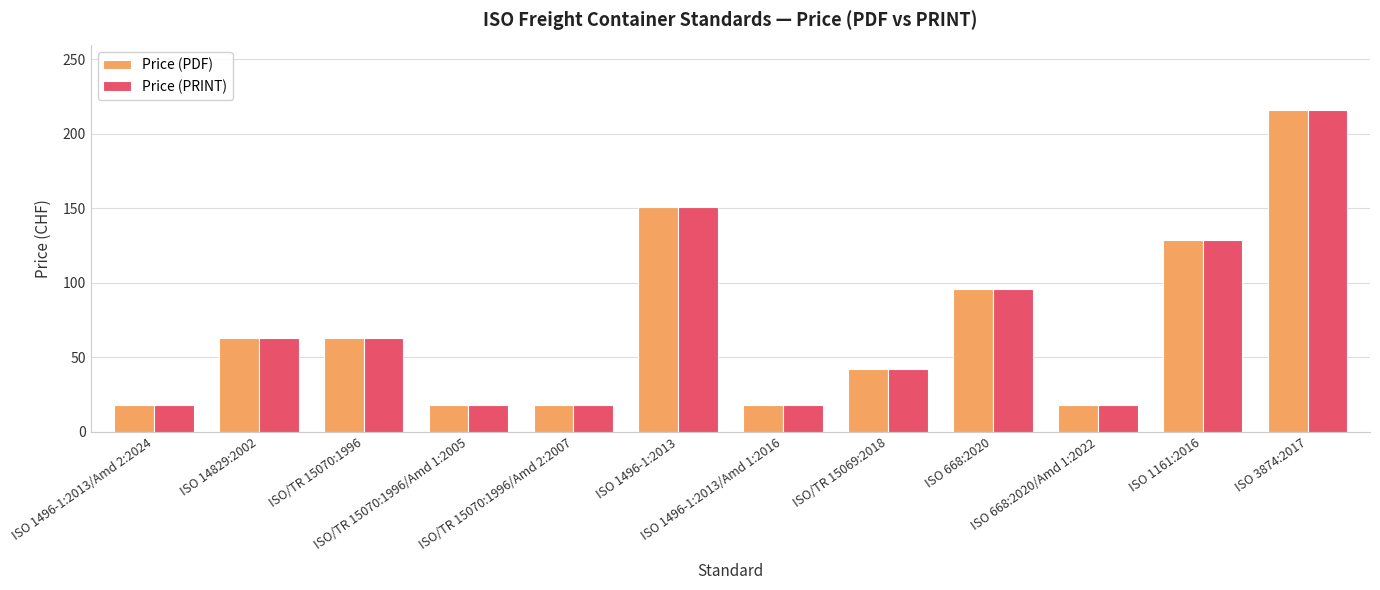

Which category has the highest value in the Price (PRINT) series?

ISO 3874:2017